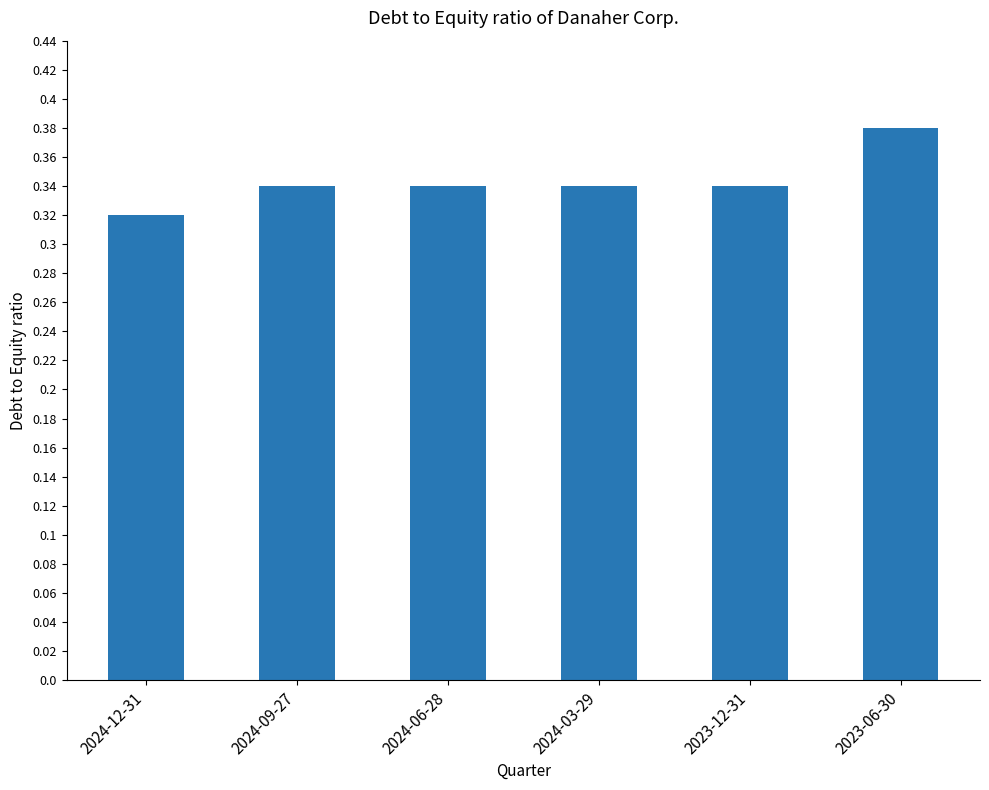

What position from the right is 2024-09-27?

5